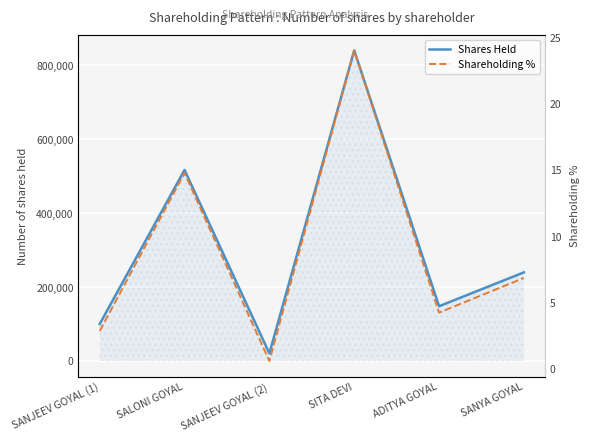

Which category has the highest value across all series?

SITA DEVI